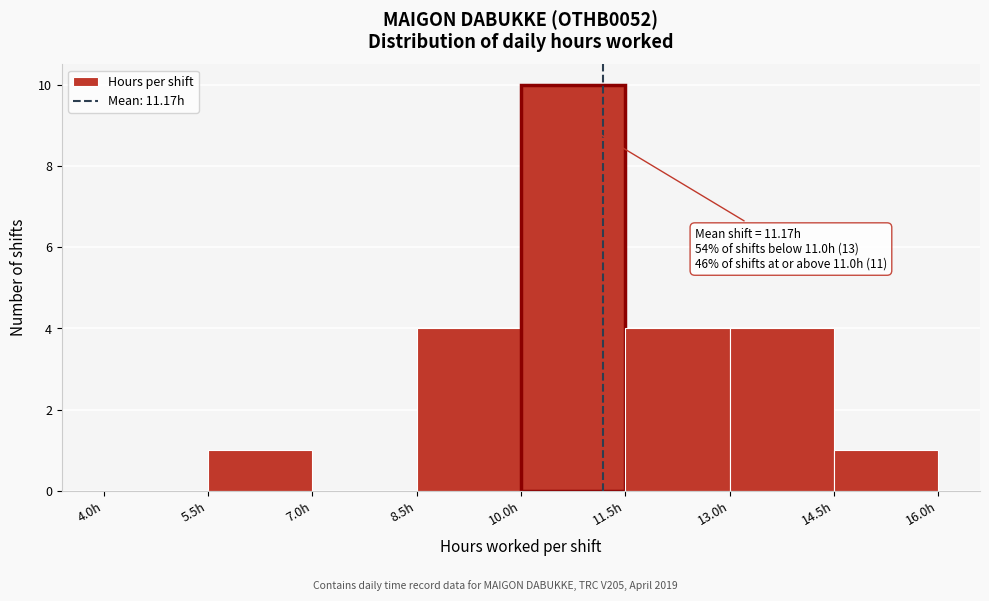

Over which range of the x-axis is the bar tallest?

10.0 to 11.5